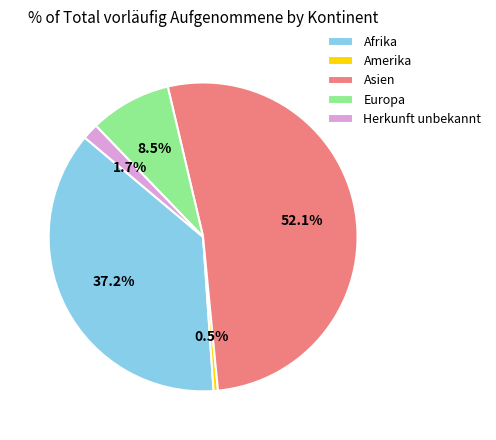

What is the largest slice in the pie chart?

Asien